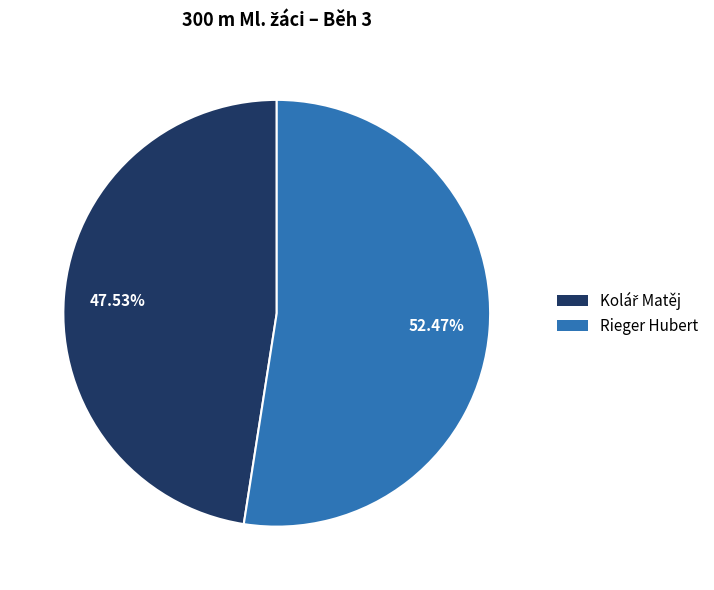

Which category has the biggest portion of the pie?

Rieger Hubert